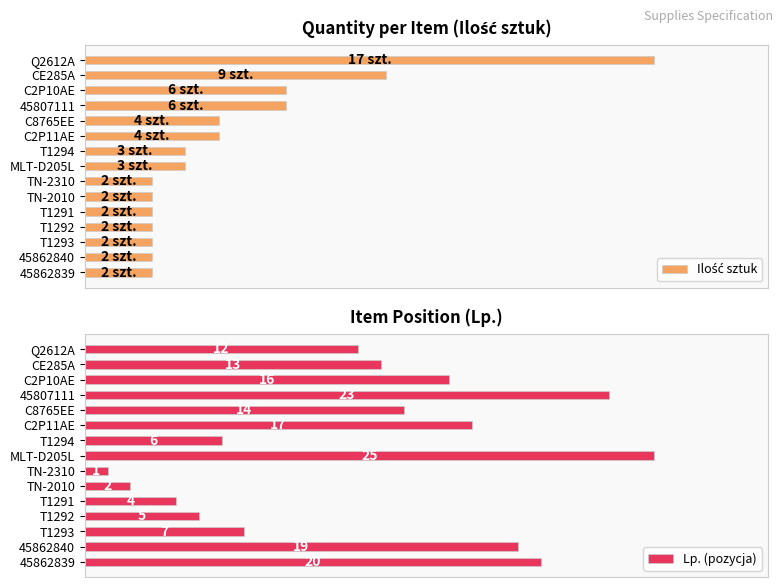

List the labels in order of Lp. (pozycja) value, smallest first.

TN-2310, TN-2010, T1291, T1292, T1294, T1293, Q2612A, CE285A, C8765EE, C2P10AE, C2P11AE, 45862840, 45862839, 45807111, MLT-D205L